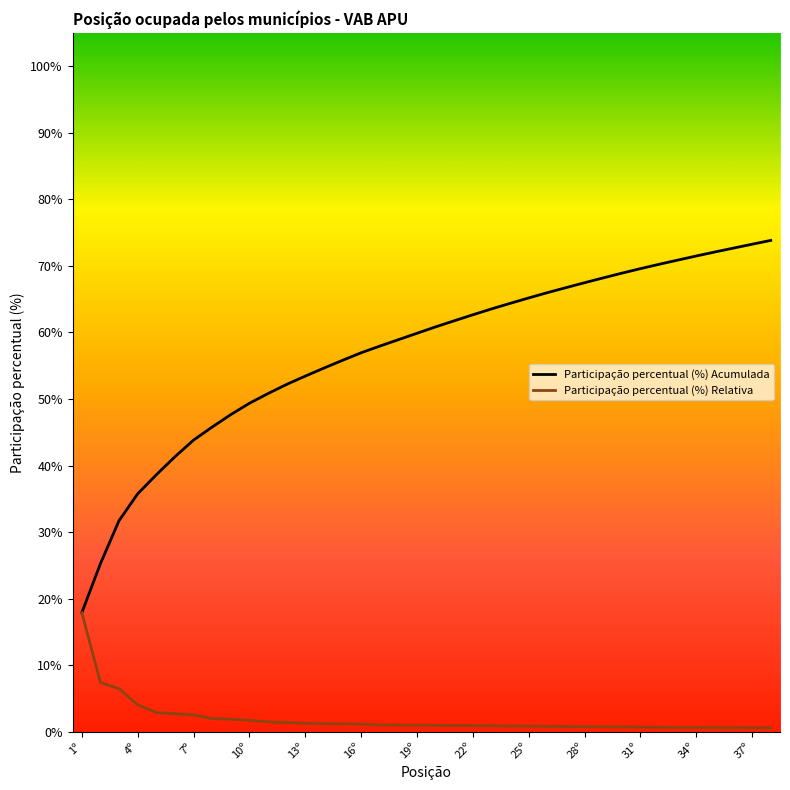

List the series in order of their overall mean, highest first.

Participação percentual (%) Acumulada, Participação percentual (%) Relativa